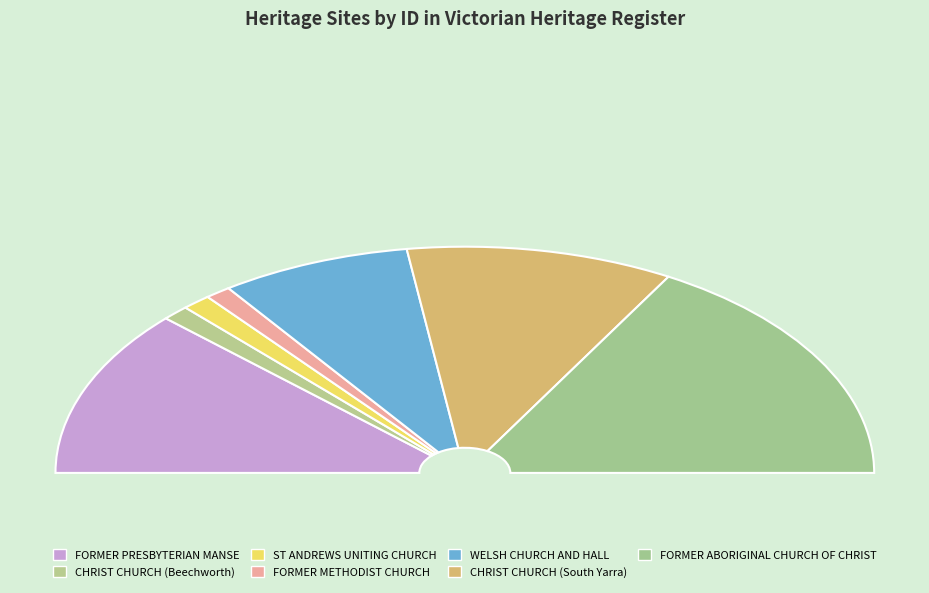

What percentage is NOT represented by ST ANDREWS UNITING CHURCH?

97.7%